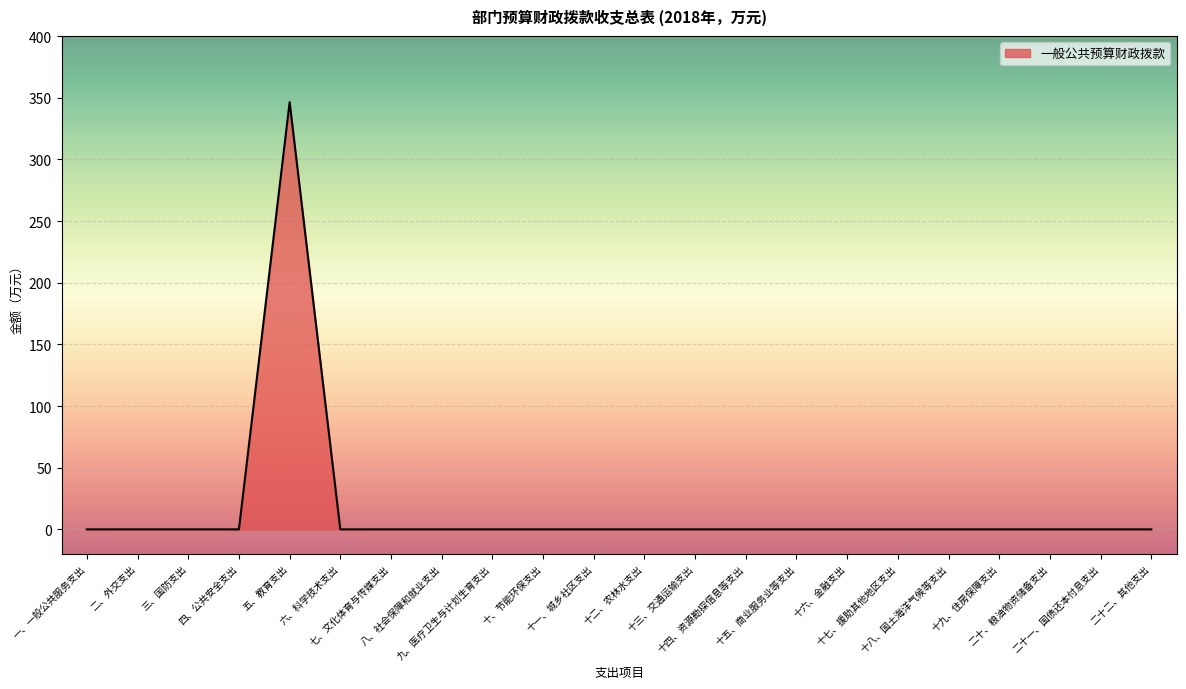

Reading right to left, list all the values displayed in this chart.

二十二、其他支出=0.0	二十一、国债还本付息支出=0.0	二十、粮油物资储备支出=0.0	十九、住房保障支出=0.0	十八、国土海洋气候等支出=0.0	十七、援助其他地区支出=0.0	十六、金融支出=0.0	十五、商业服务业等支出=0.0	十四、资源勘探信息等支出=0.0	十三、交通运输支出=0.0	十二、农林水支出=0.0	十一、城乡社区支出=0.0	十、节能环保支出=0.0	九、医疗卫生与计划生育支出=0.0	八、社会保障和就业支出=0.0	七、文化体育与传媒支出=0.0	六、科学技术支出=0.0	五、教育支出=346.4	四、公共安全支出=0.0	三、国防支出=0.0	二、外交支出=0.0	一、一般公共服务支出=0.0